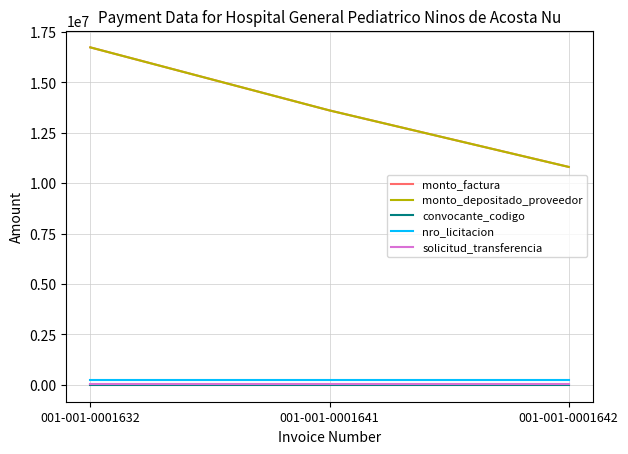

Does the chart have visible grid lines?

Yes